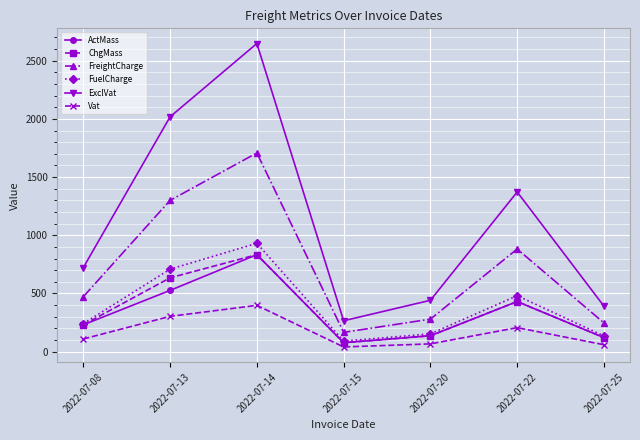

How many values in the Vat series exceed 108?

4